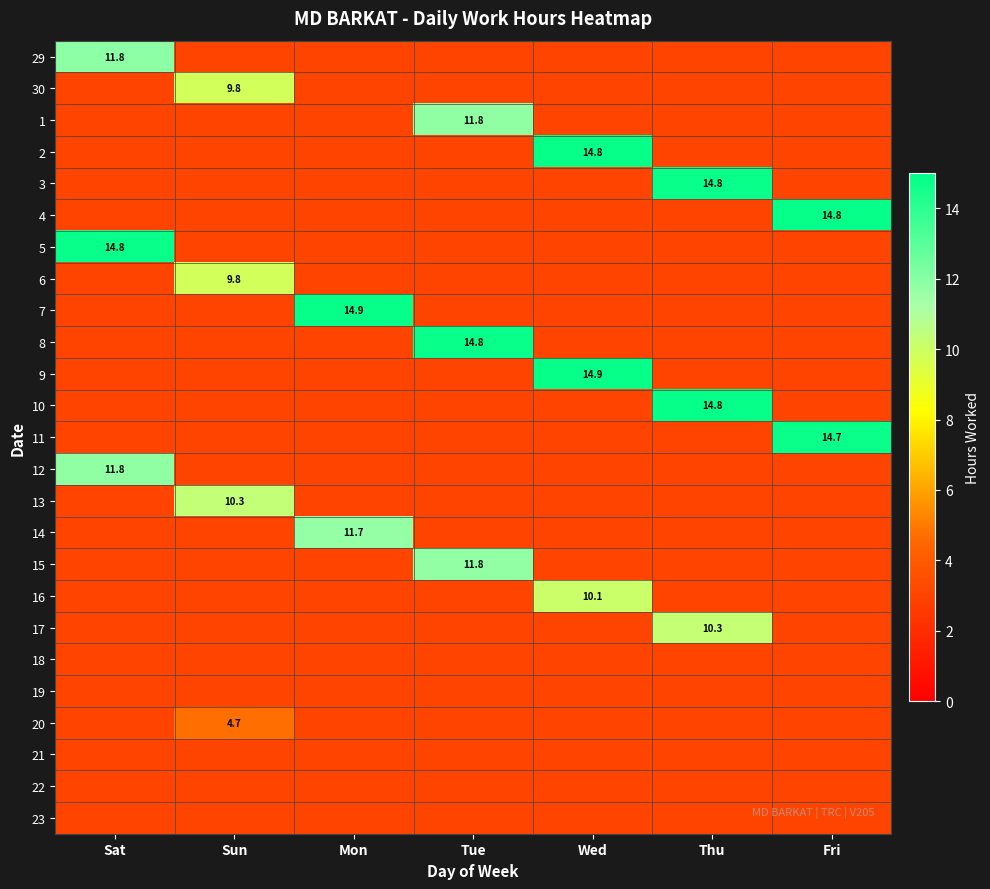

What is the smallest value displayed?

3.0